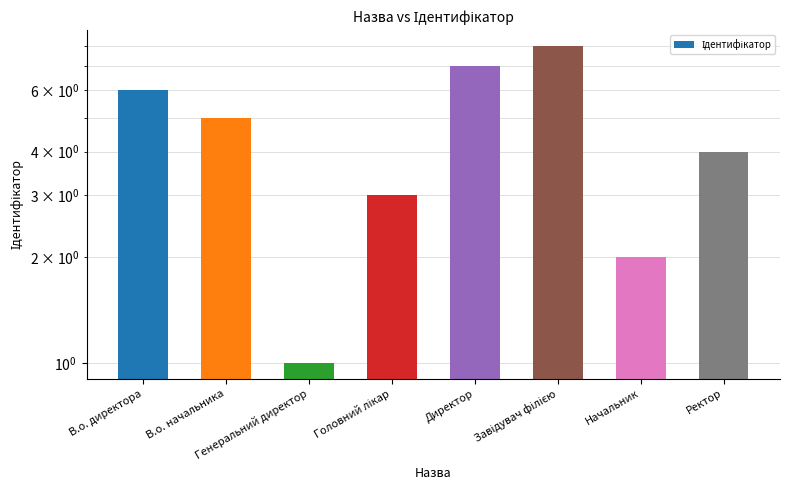

At which label is the value closest to 4?

Ректор